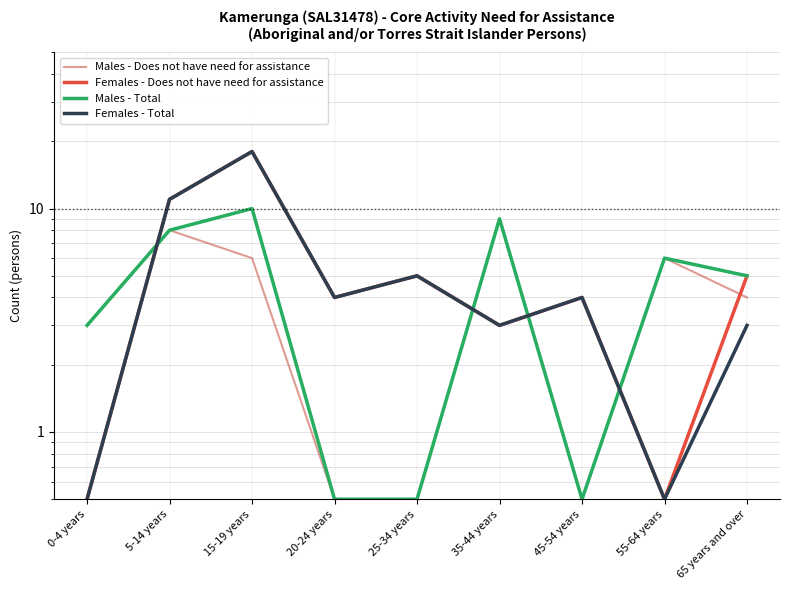

Read the Males - Total value at 15-19 years.

10.0